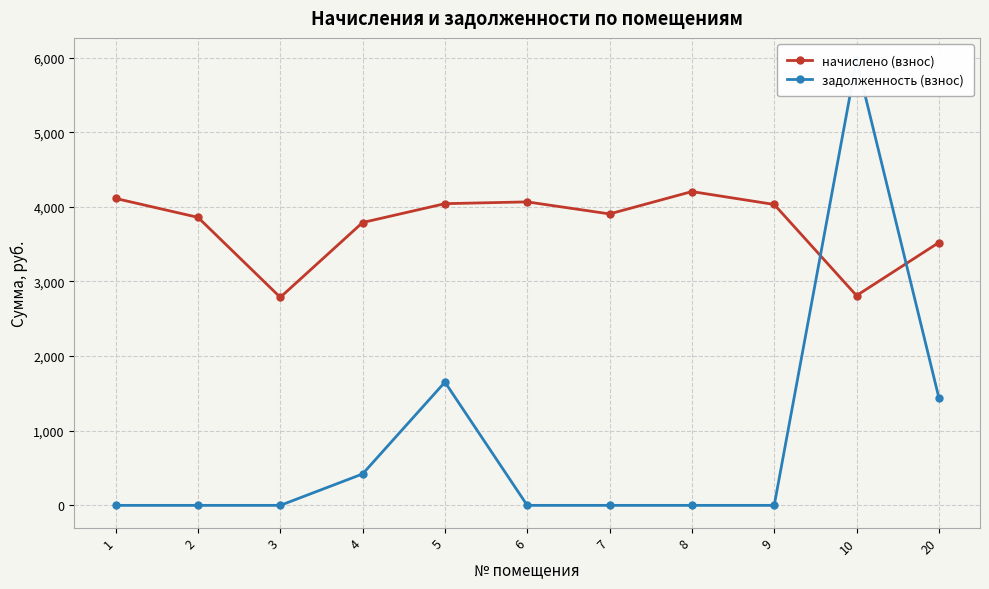

Where do задолженность (взнос) and начислено (взнос) first cross each other?

9 and 10